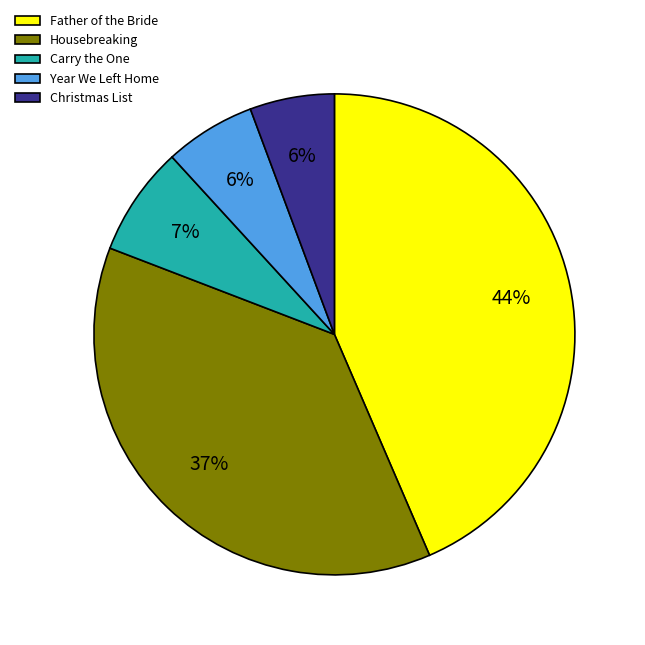

What is the largest slice in the pie chart?

Father of the Bride